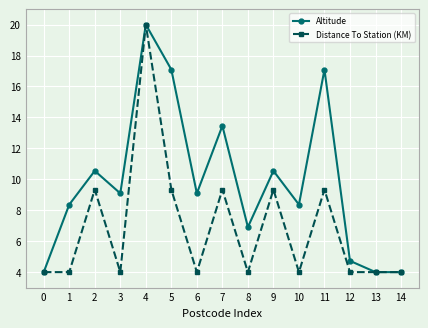

At how many categories does at least one series exceed 12?

4